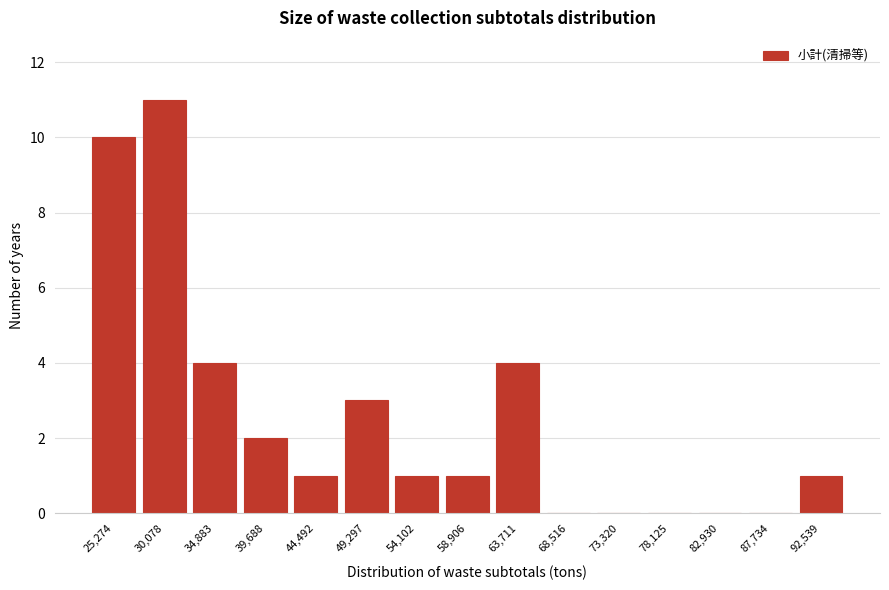

Reading right to left, extract all data points from this chart.

92,539=1	87,734=0	82,930=0	78,125=0	73,320=0	68,516=0	63,711=4	58,906=1	54,102=1	49,297=3	44,492=1	39,688=2	34,883=4	30,078=11	25,274=10